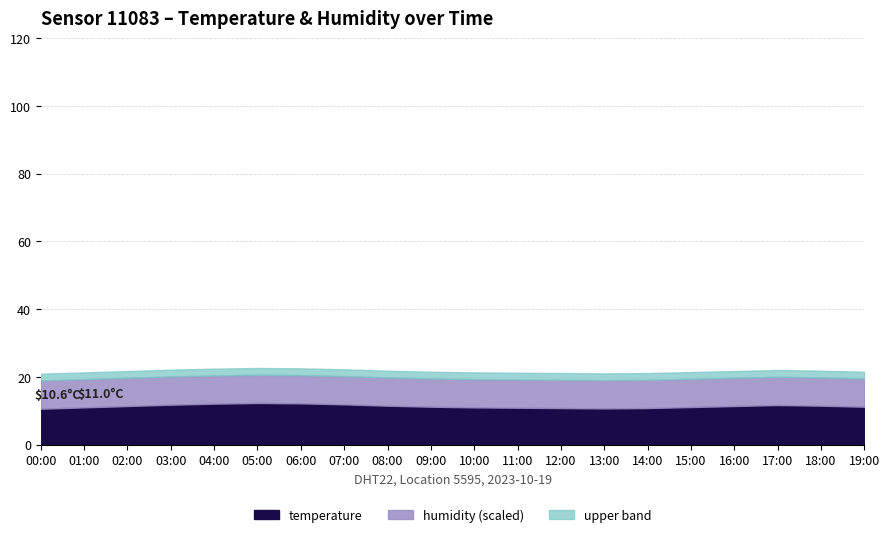

How many distinct data groups are displayed?

2